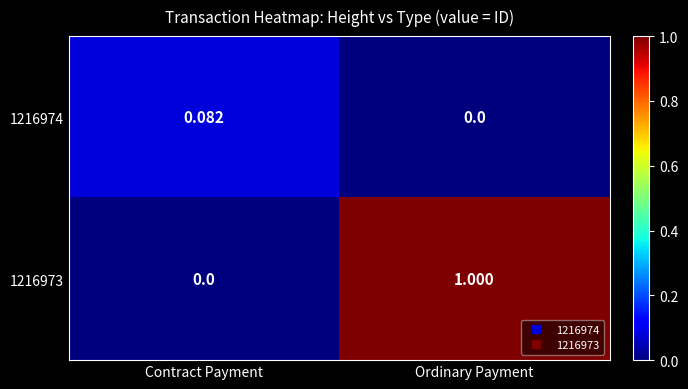

What is the greatest value displayed?

1.0